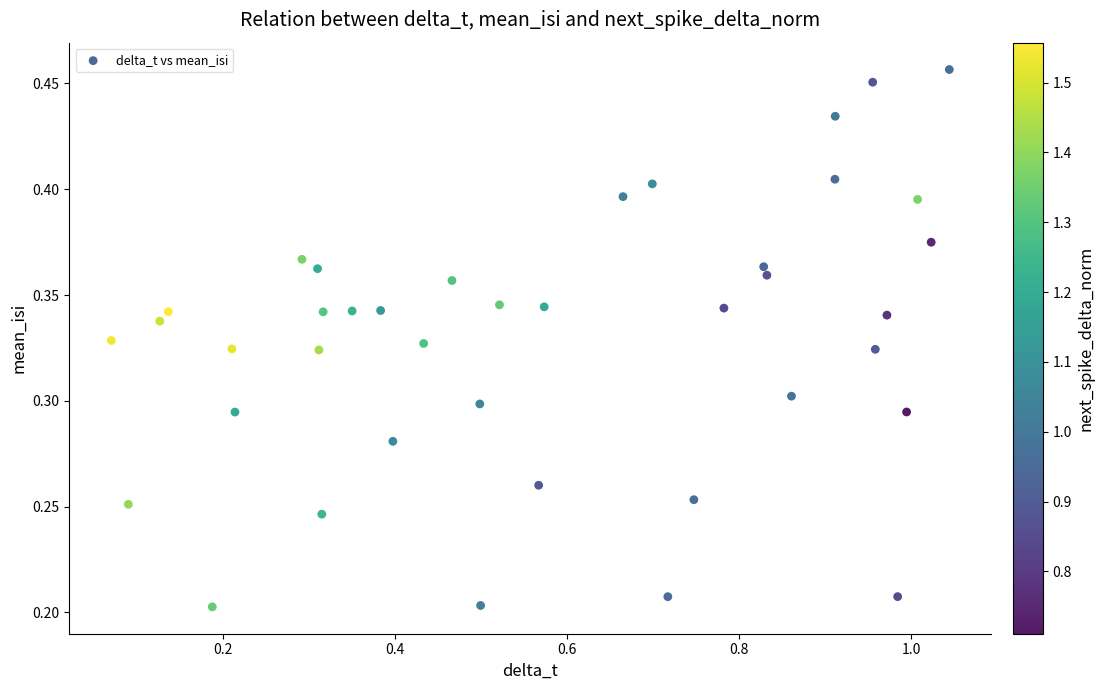

What is the range of X values (max minus min)?

1.0